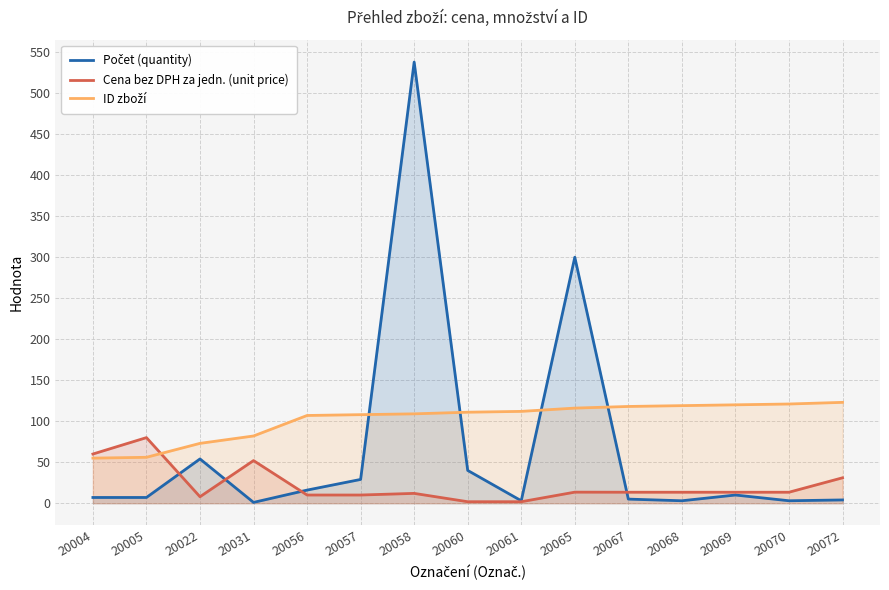

Reading left to right, what are all the values shown in this chart?

Počet (quantity): 20004=7.0	20005=7.0	20022=54.0	20031=1.0	20056=16.0	20057=29.0	20058=538.0	20060=40.0	20061=3.0	20065=300.0	20067=5.0	20068=3.0	20069=10.0	20070=3.0	20072=4.0
Cena bez DPH za jedn. (unit price): 20004=60.0	20005=80.0	20022=7.9	20031=52.0	20056=10.0	20057=10.0	20058=12.0	20060=1.8	20061=1.8	20065=13.5	20067=13.4	20068=13.4	20069=13.4	20070=13.4	20072=31.0
ID zboží: 20004=55.0	20005=56.0	20022=73.0	20031=82.0	20056=107.0	20057=108.0	20058=109.0	20060=111.0	20061=112.0	20065=116.0	20067=118.0	20068=119.0	20069=120.0	20070=121.0	20072=123.0